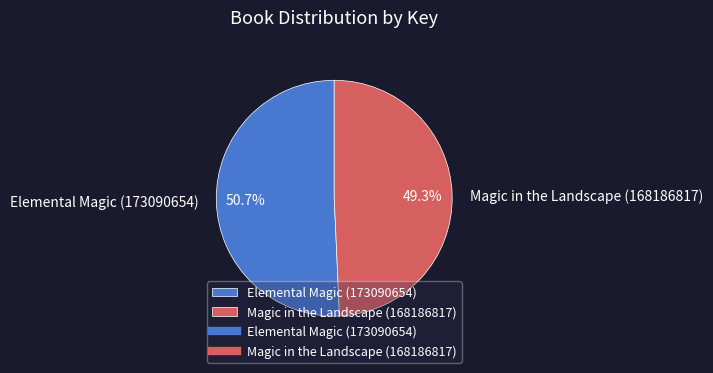

Which category accounts for the majority?

Elemental Magic (173090654)